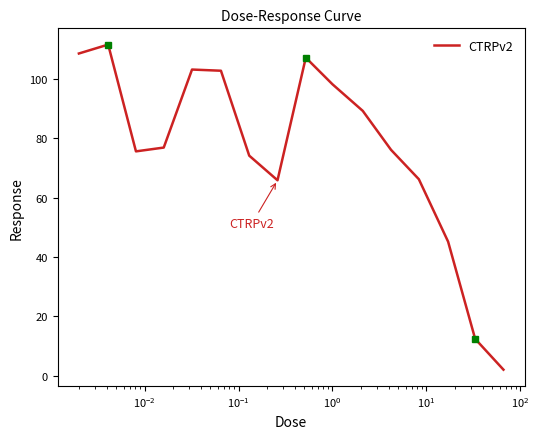

What is the maximum value shown in the chart?

111.5